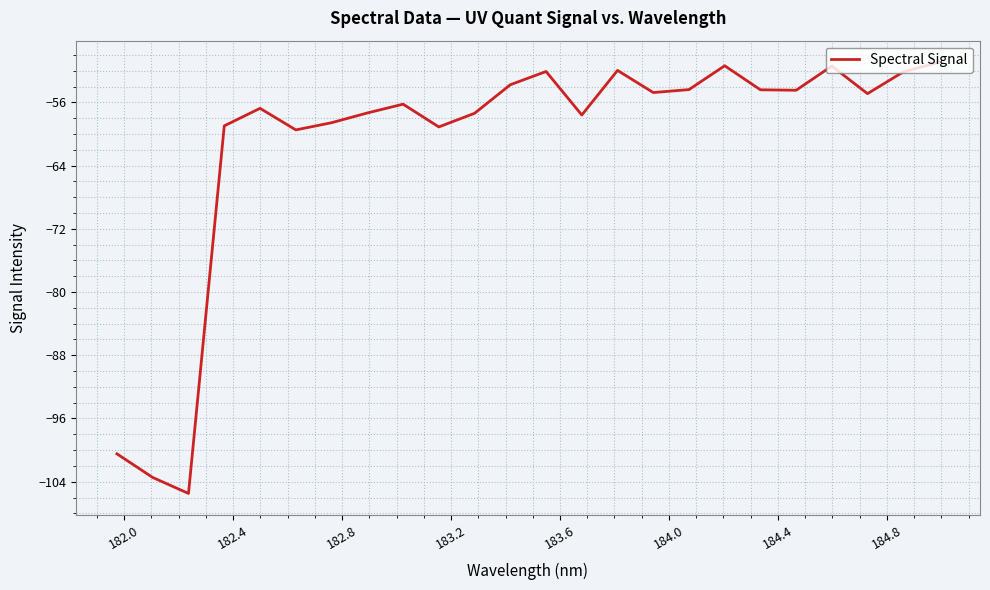

What is the greatest value displayed?

-50.9